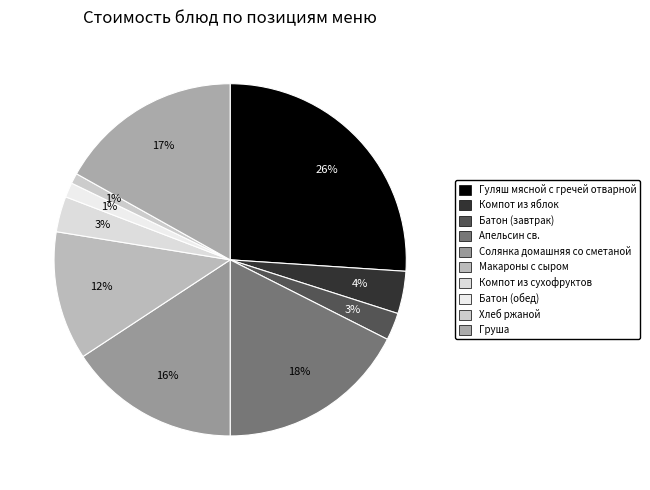

Rank the categories by value from highest to lowest.

Гуляш мясной с гречей отварной, Апельсин св., Груша, Солянка домашняя со сметаной, Макароны с сыром, Компот из яблок, Компот из сухофруктов, Батон (завтрак), Батон (обед), Хлеб ржаной